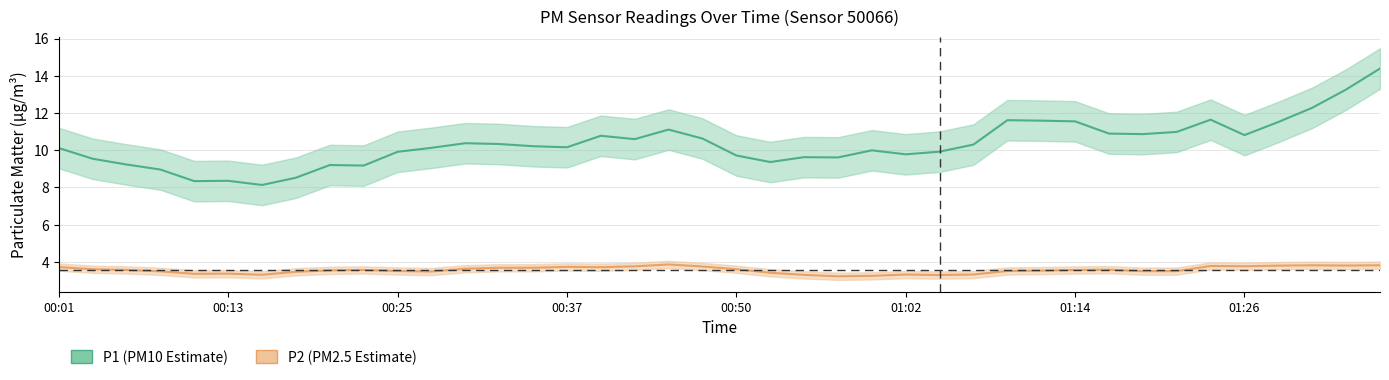

True or false: P1 and P2 cross at least once.

False